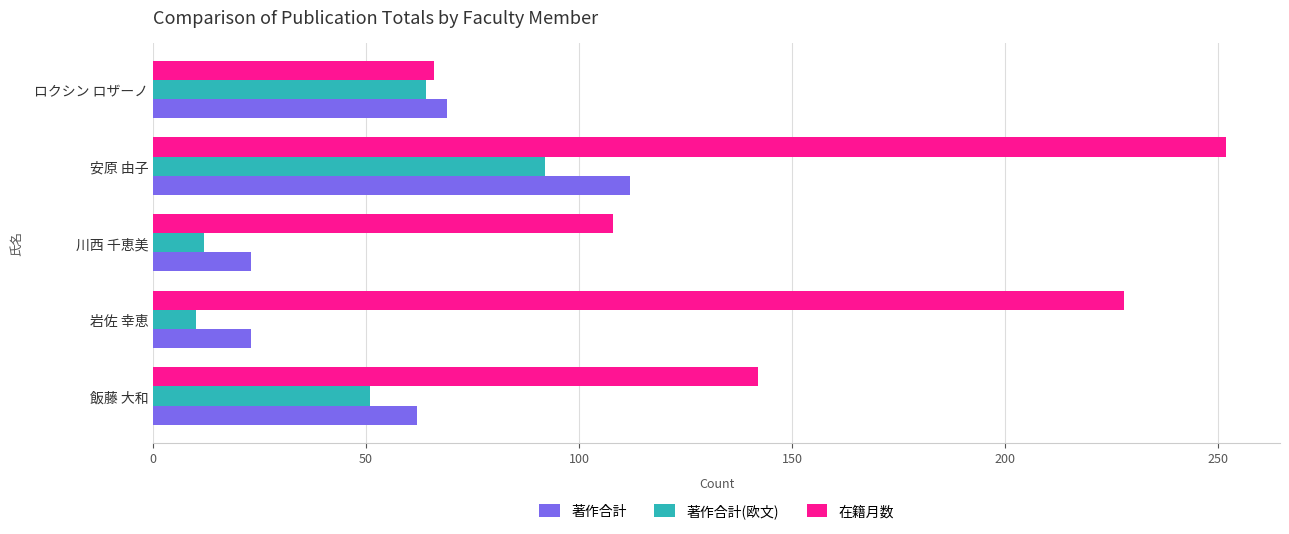

The 著作合計(欧文) series shows 155 at 安原 由子. True or false?

False